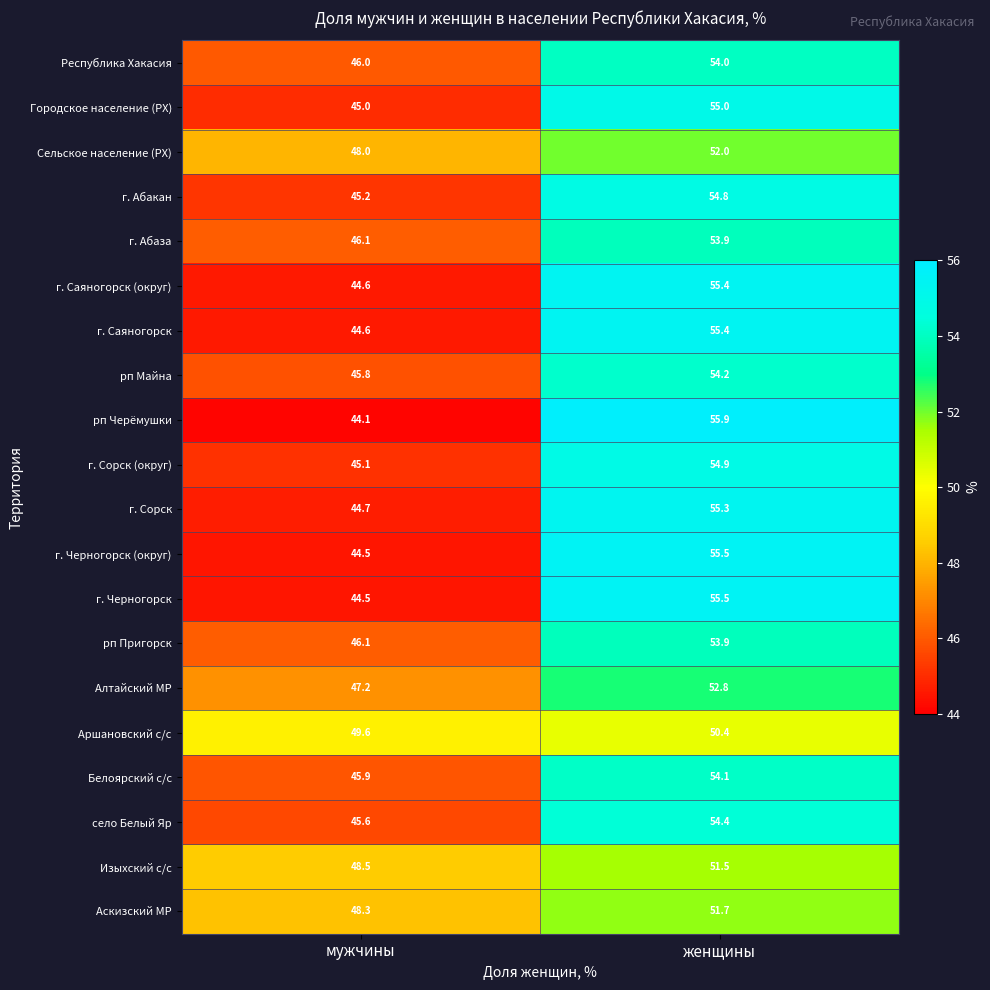

Rank the categories by рп Черёмушки value from lowest to highest.

мужчины, женщины